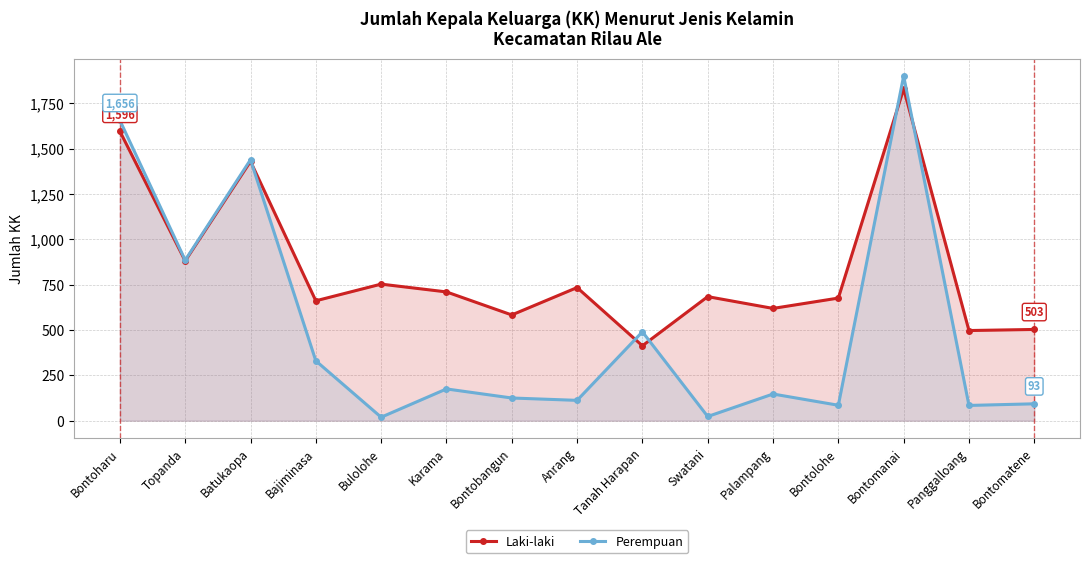

At which category is the sum across all series the highest?

Bontomanai